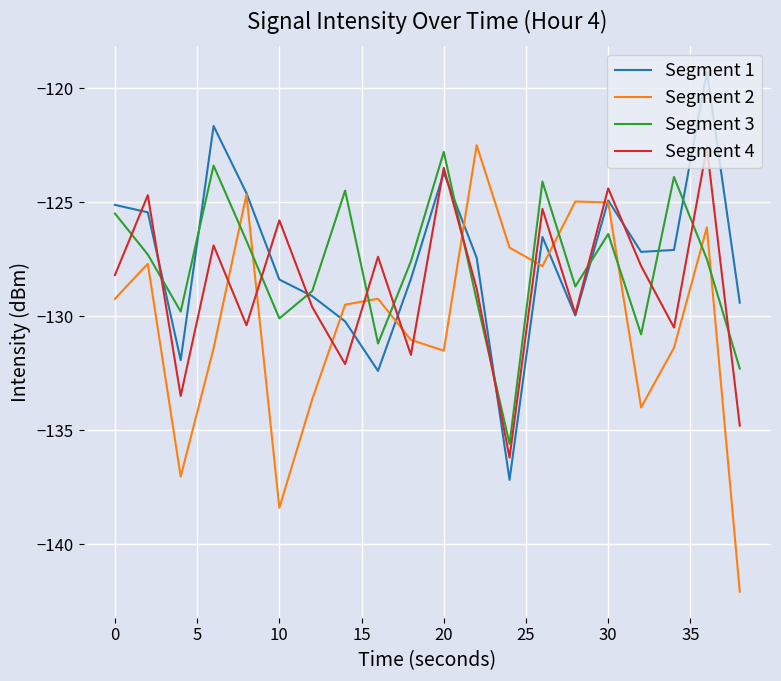

What is the maximum value for Segment 2?

-122.5